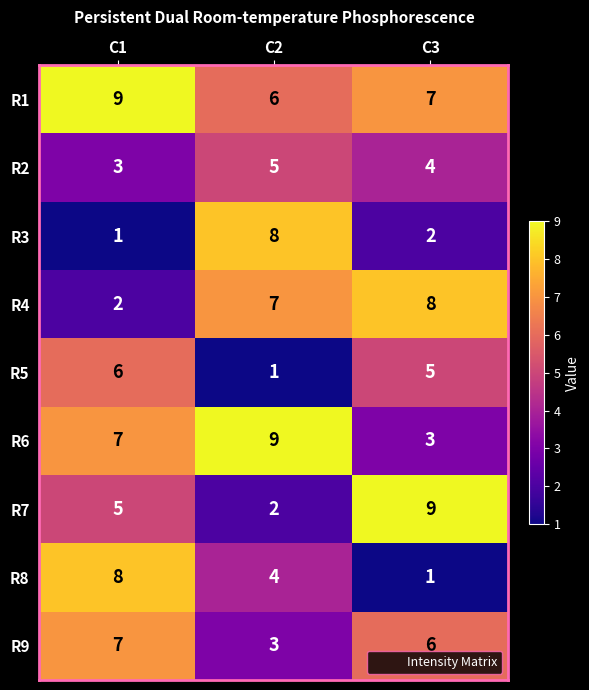

What is the sum of the R2 values at C1 and C3?

7